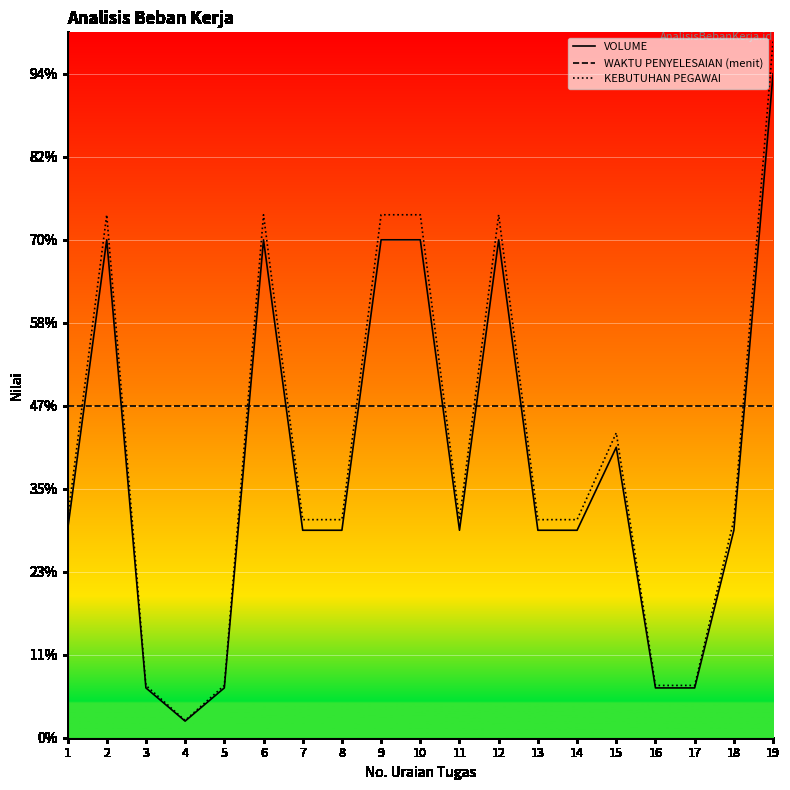

How many times do KEBUTUHAN PEGAWAI and WAKTU PENYELESAIAN (menit) cross each other?

9